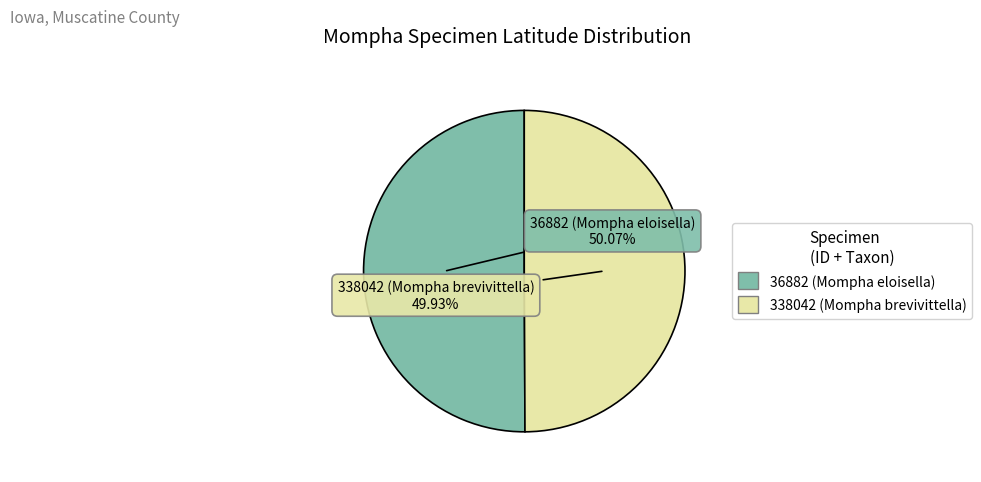

Does any single category account for the majority?

Yes